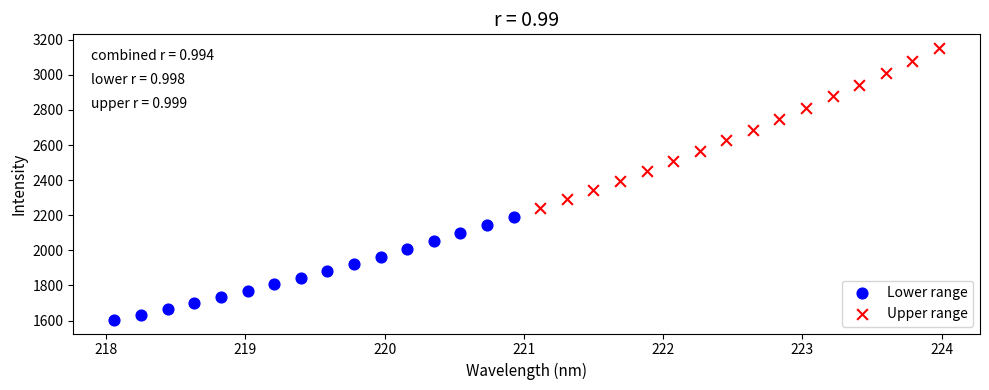

Which series has the widest spread of Y values?

Upper range